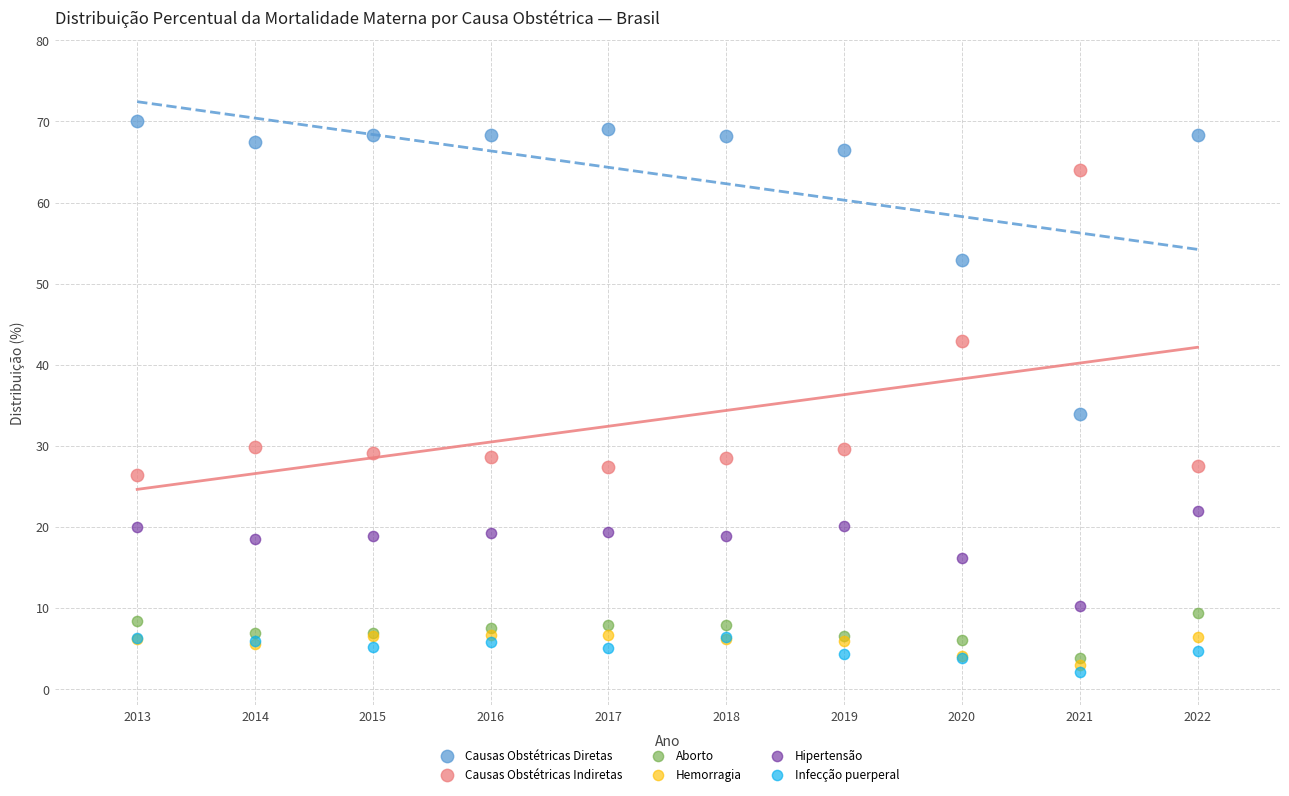

Across all series, what Y value is closest to 36?

34.0